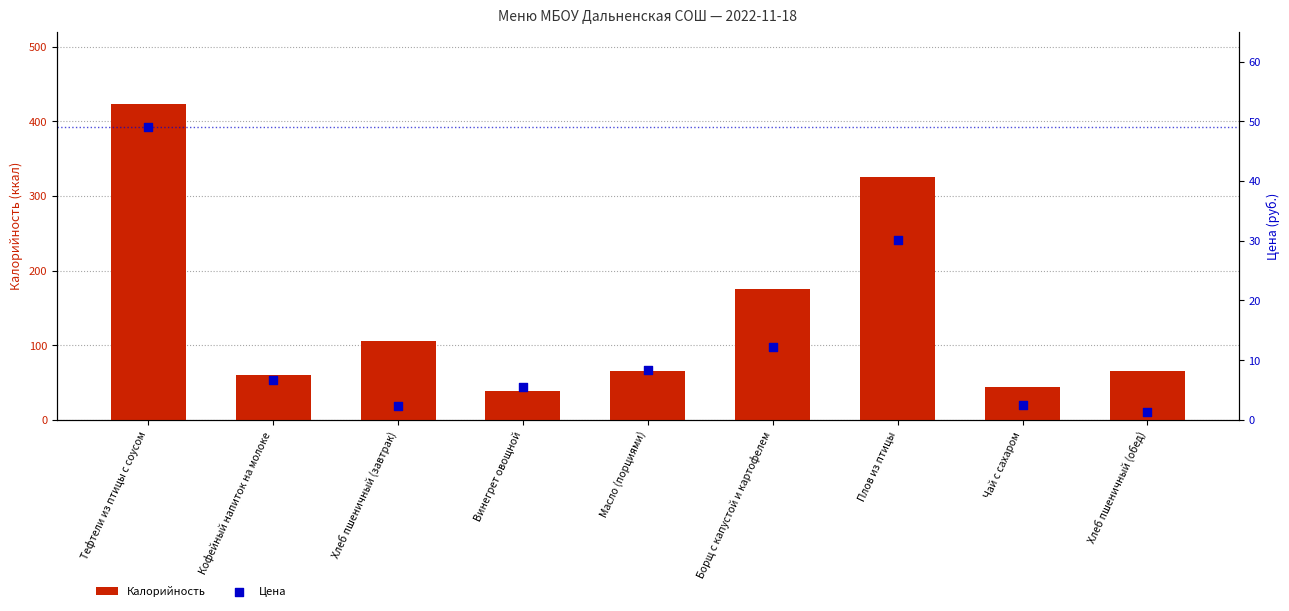

Which series contains the highest Y value?

Калорийность